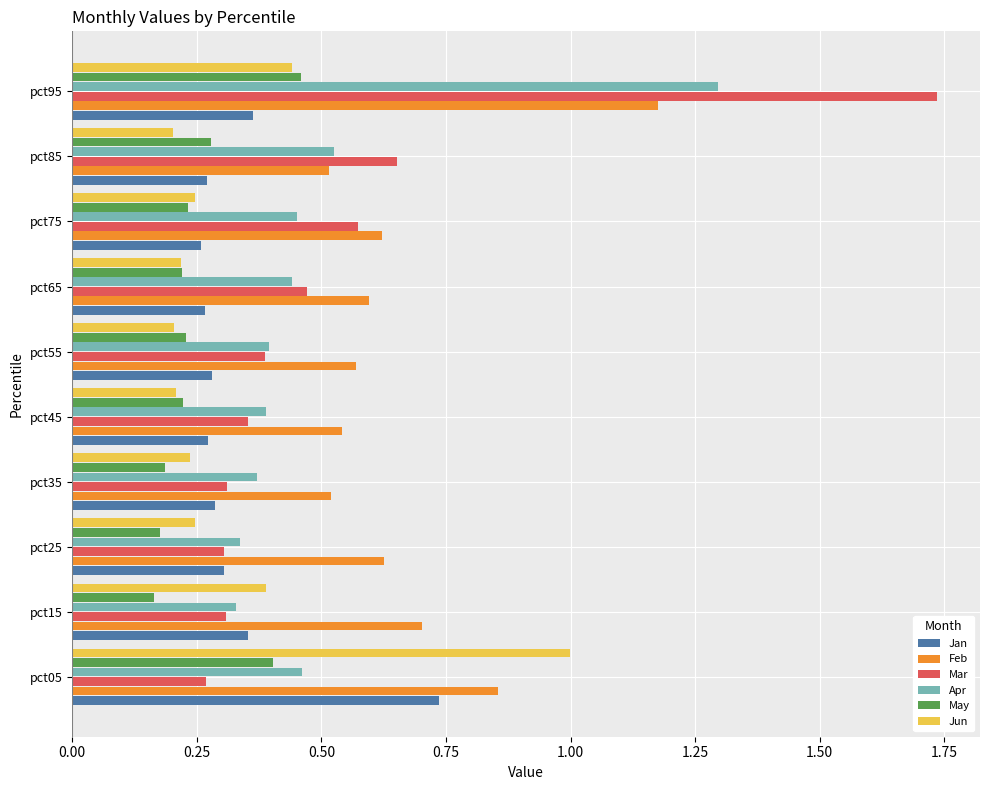

Which series has the widest spread of values?

Mar